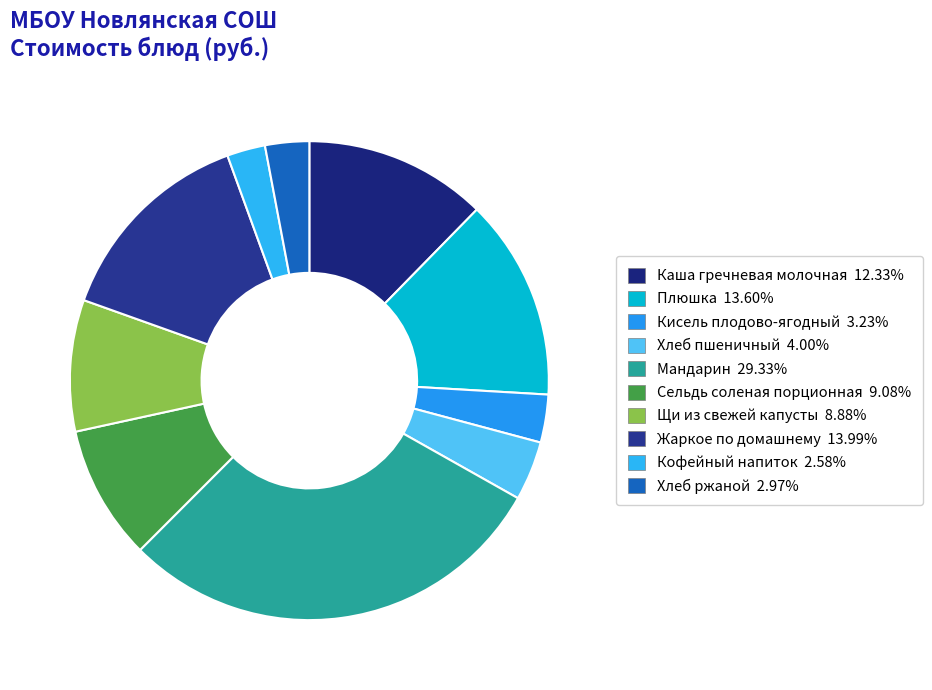

How many segments does this pie chart have?

10